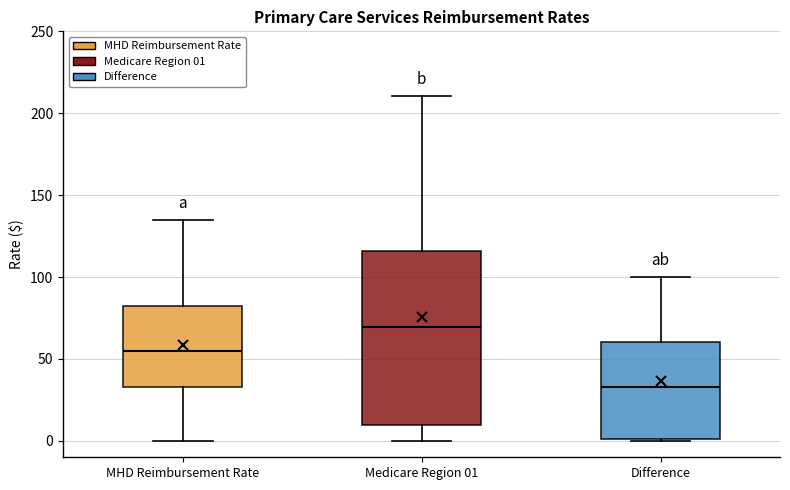

Reading left to right, transcribe this box plot: for each box, give where its median line is, the range the box spans, and where its two whiskers end, as read against the y-axis. The values are not printed on the chart, so give them approximately, as read against the axis.

MHD Reimbursement Rate: median 55, box 35 to 80, whiskers 0 to 135
Medicare Region 01: median 70, box 10 to 115, whiskers 0 to 210
Difference: median 35, box 0 to 60, whiskers 0 to 100